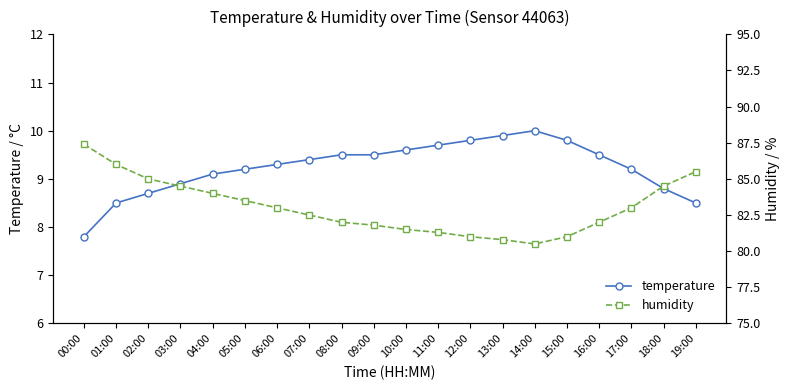

What position from the left is 01:00?

2